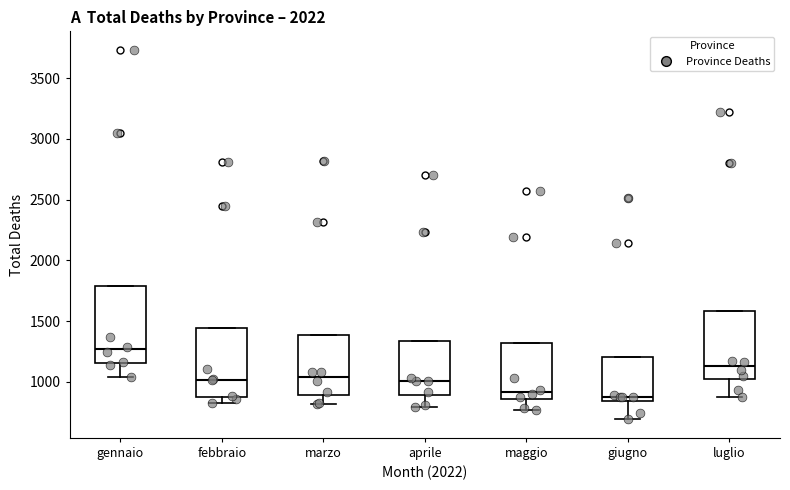

Reading left to right, read every box against the y-axis: the position of its median line, the range the box covers, and the ends of its whiskers. The values are not printed on the chart, so give them approximately, as read against the axis.

gennaio: median 1250, box 1150 to 1800, whiskers 1050 to 1800
febbraio: median 1000, box 900 to 1450, whiskers 850 to 1450
marzo: median 1050, box 900 to 1400, whiskers 800 to 1400
aprile: median 1000, box 900 to 1350, whiskers 800 to 1350
maggio: median 900, box 850 to 1300, whiskers 750 to 1300
giugno: median 900, box 850 to 1200, whiskers 700 to 1200
luglio: median 1150, box 1000 to 1600, whiskers 900 to 1600